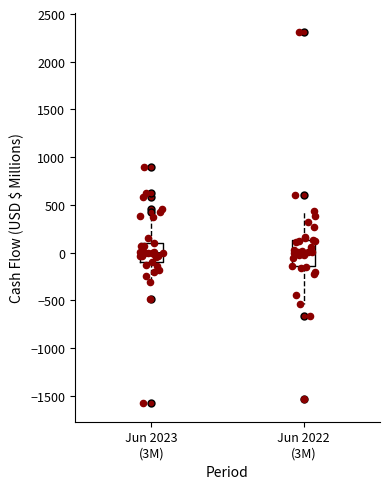

Reading left to right, transcribe this box plot: for each box, give where its median line is, the range the box spans, and where its two whiskers end, as read against the y-axis. The values are not printed on the chart, so give them approximately, as read against the axis.

Jun 2023 (3M): median 0, box -100 to 100, whiskers -300 to 400
Jun 2022 (3M): median 0, box -150 to 150, whiskers -550 to 450